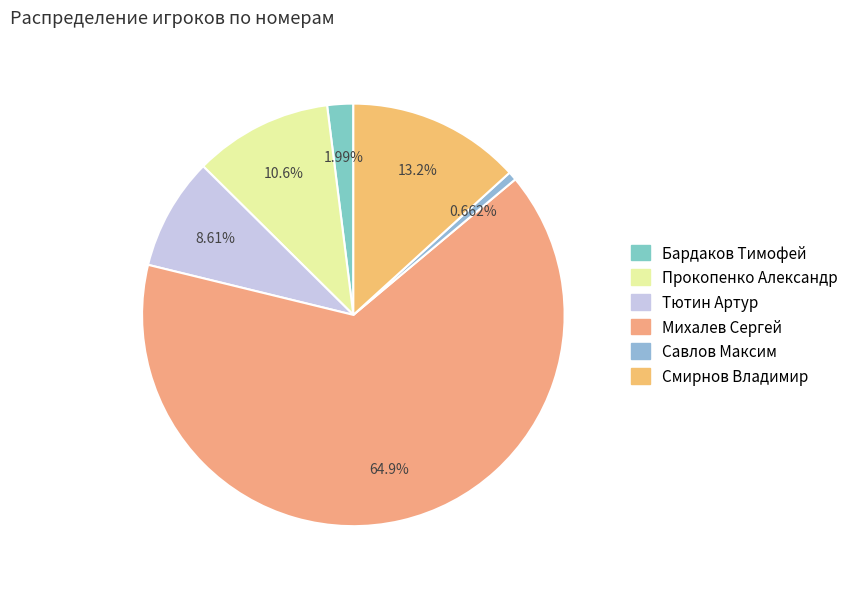

Is there any slice that represents more than half of the pie?

Yes